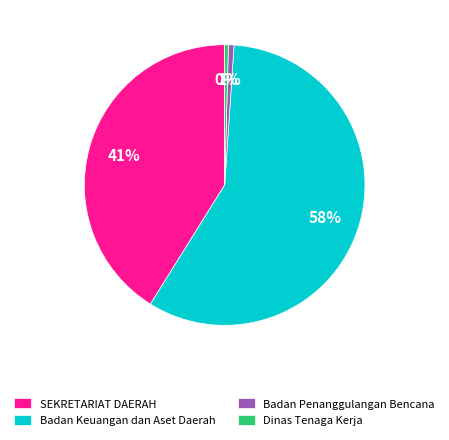

Is there a majority slice in this chart?

Yes